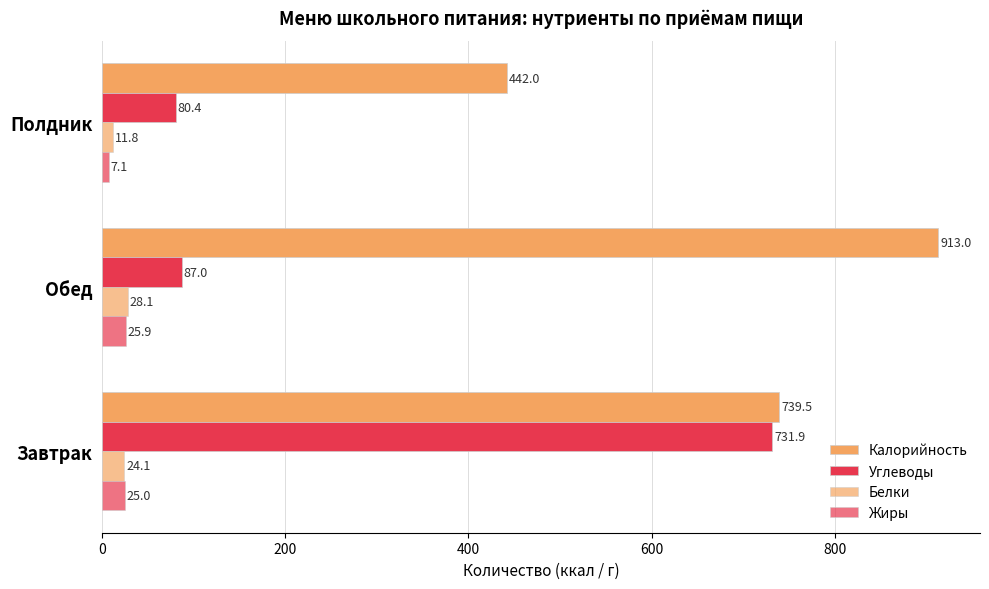

Count the number of categories in the chart.

3